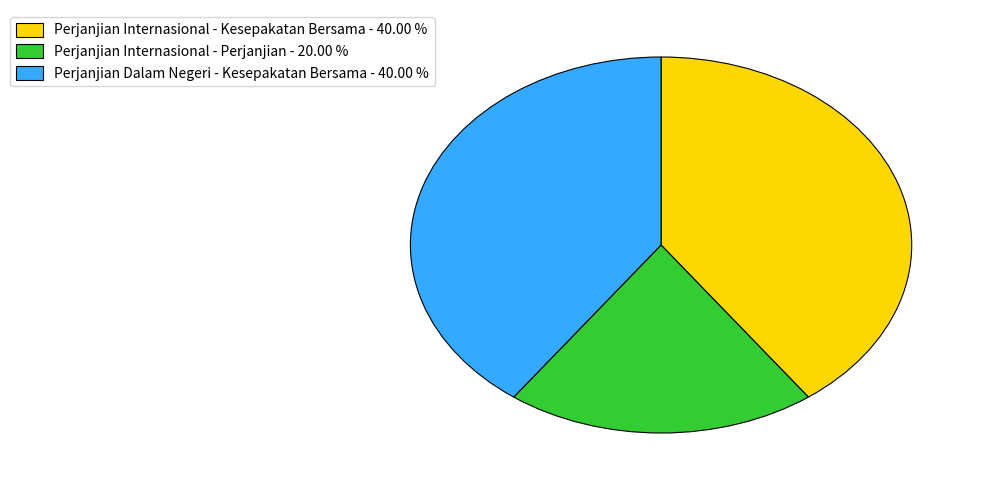

How many slices are in this pie chart?

3